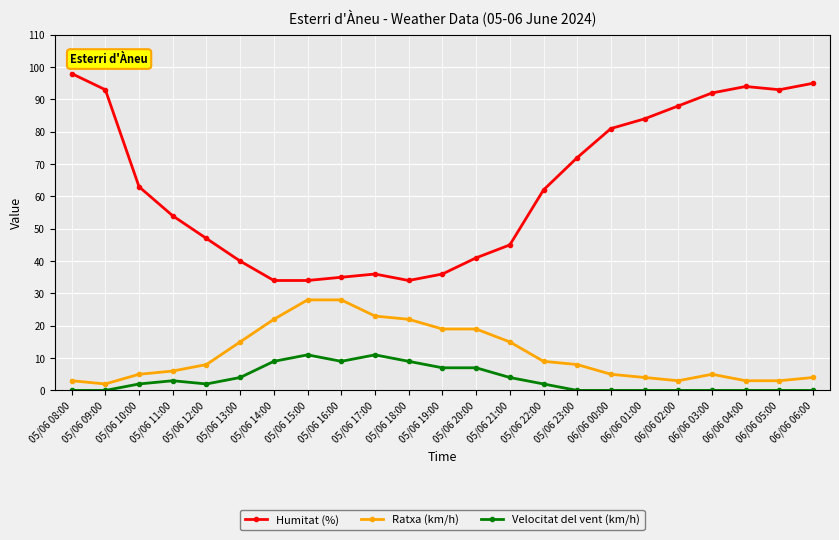

What are all the series names shown in the legend?

Humitat (%), Ratxa (km/h), Velocitat del vent (km/h)